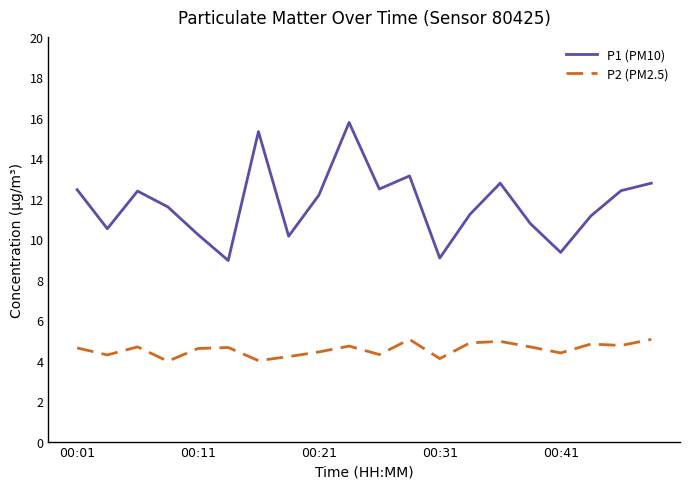

At how many categories does at least one series exceed 3?

20